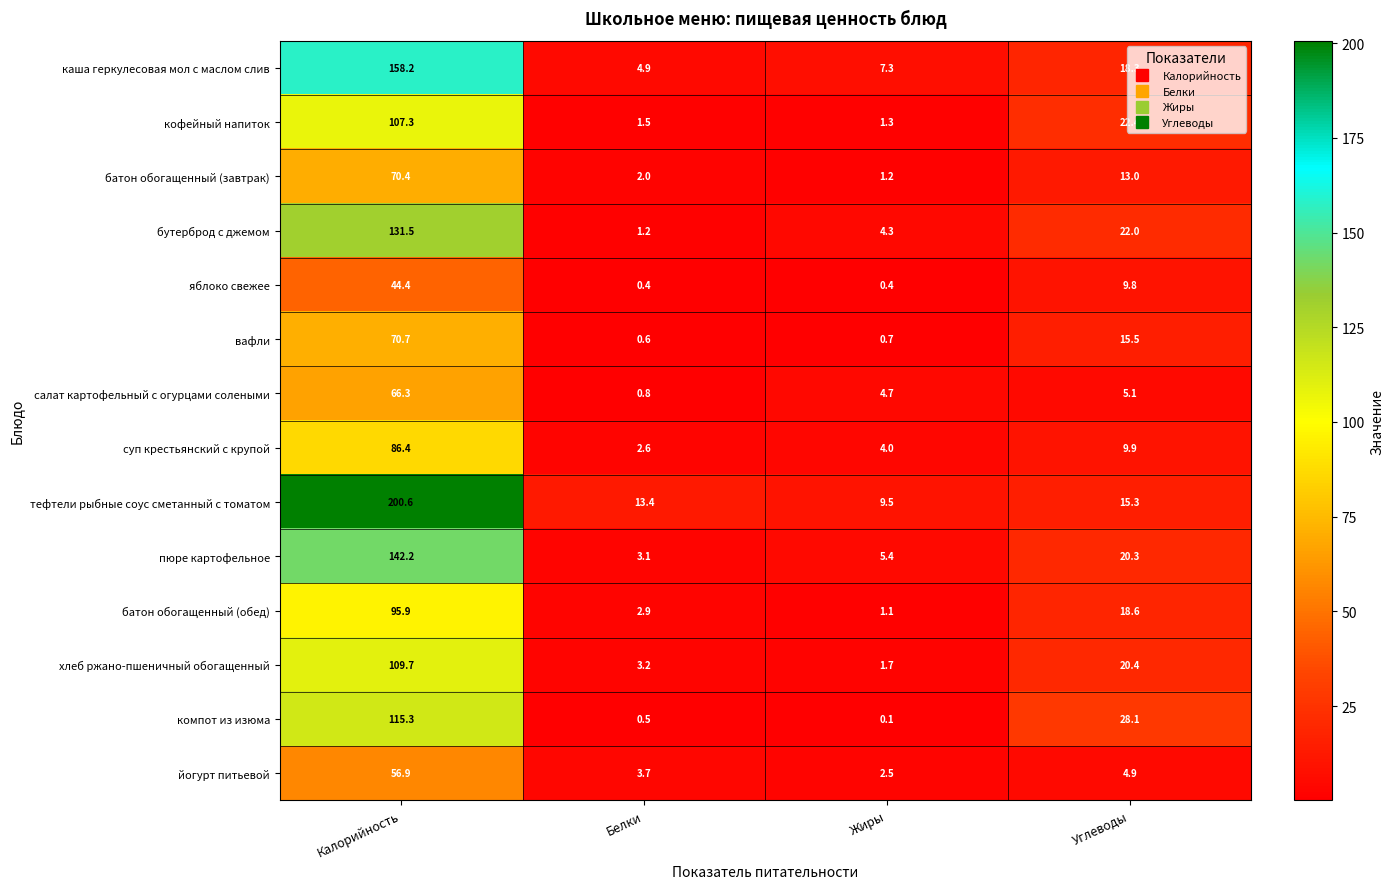

Rank the series at Белки from lowest to highest value.

яблоко свежее, компот из изюма, вафли, салат картофельный с огурцами солеными, бутерброд с джемом, кофейный напиток, батон обогащенный (завтрак), суп крестьянский с крупой, батон обогащенный (обед), пюре картофельное, хлеб ржано-пшеничный обогащенный, йогурт питьевой, каша геркулесовая мол с маслом слив, тефтели рыбные соус сметанный с томатом